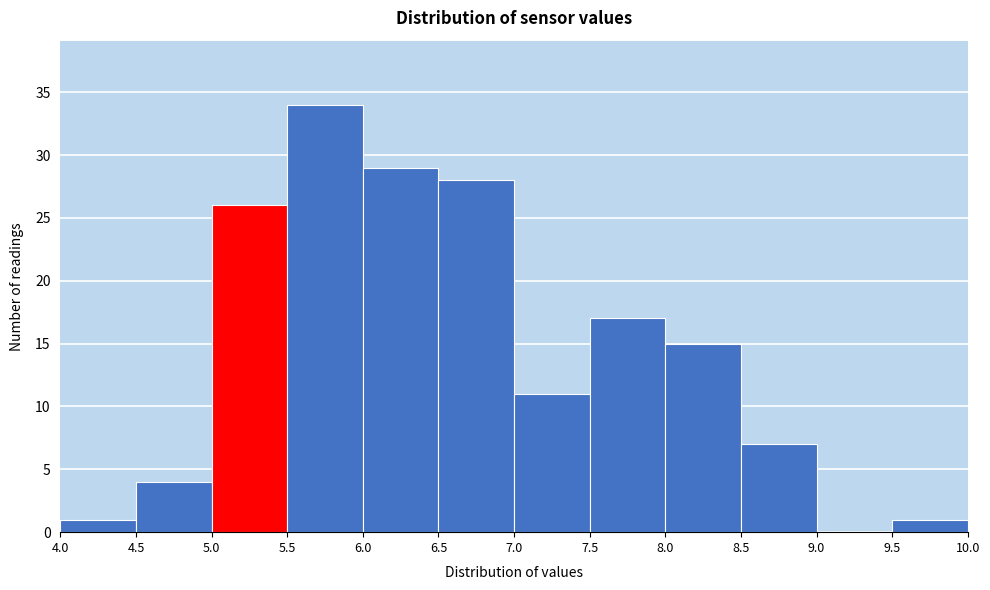

Reading left to right, list every bar in this chart as the range it spans on the x-axis followed by its height. The values are not printed on the chart, so give them approximately, as read against the axis.

4.0 to 4.5: 1
4.5 to 5.0: 4
5.0 to 5.5: 26
5.5 to 6.0: 34
6.0 to 6.5: 29
6.5 to 7.0: 28
7.0 to 7.5: 11
7.5 to 8.0: 17
8.0 to 8.5: 15
8.5 to 9.0: 7
9.0 to 9.5: 0
9.5 to 10.0: 1